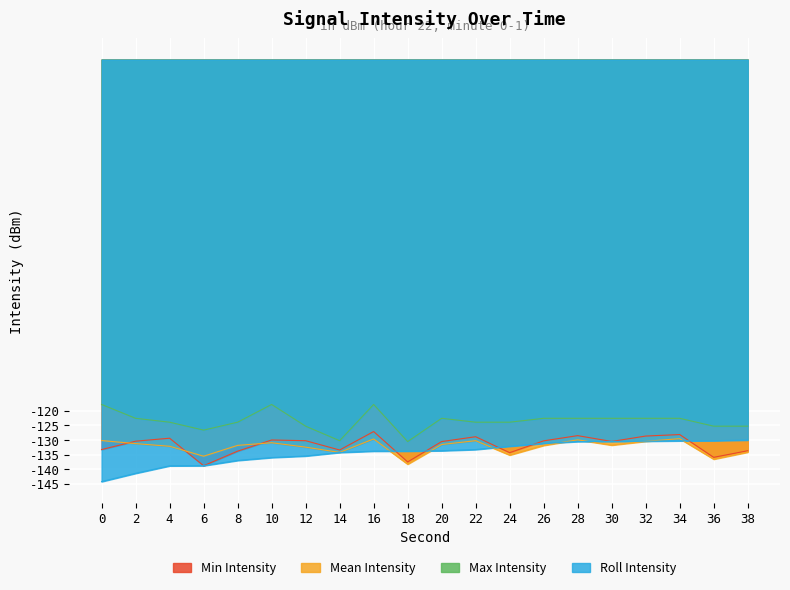

Is the value of intensity_max at 14 greater than the value of intensity_mean at 34?

No